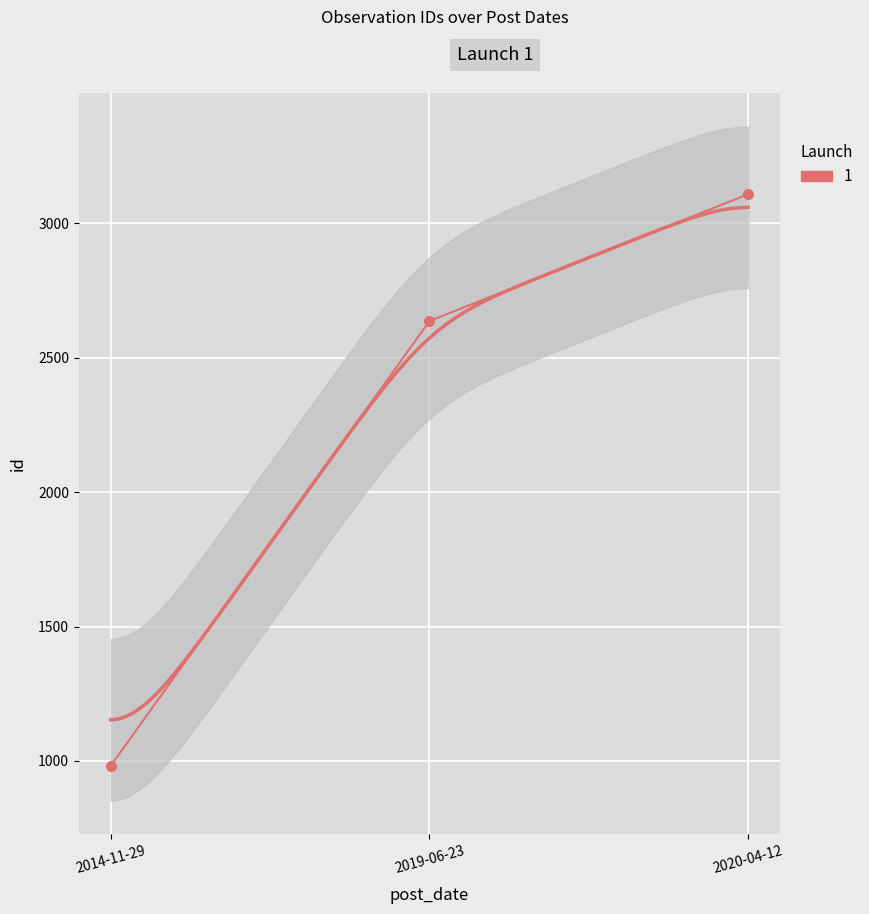

Reading left to right, transcribe all the data shown in this chart.

982	2636	3108